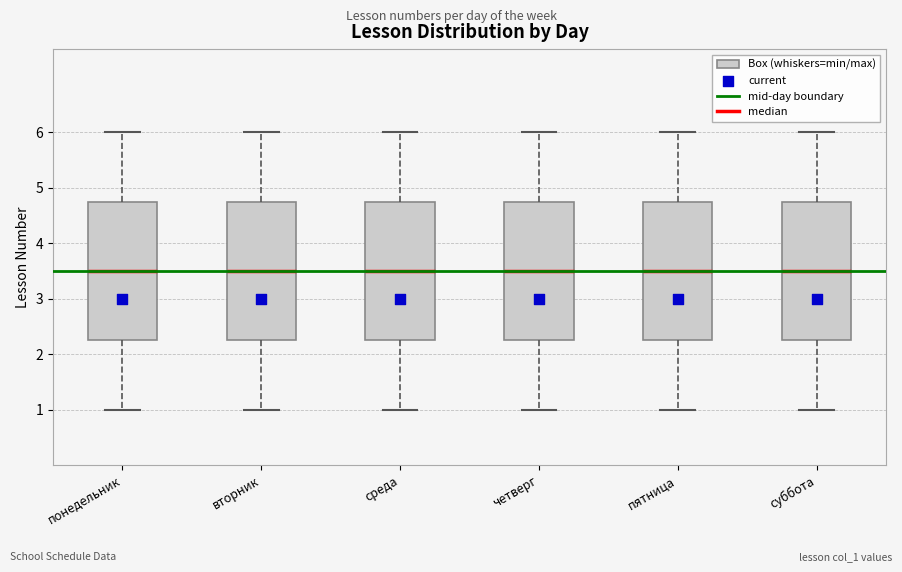

Where does the lower whisker of the box for четверг end on the y-axis? The values are not printed on the chart, so give them approximately, as read against the axis.

1.0